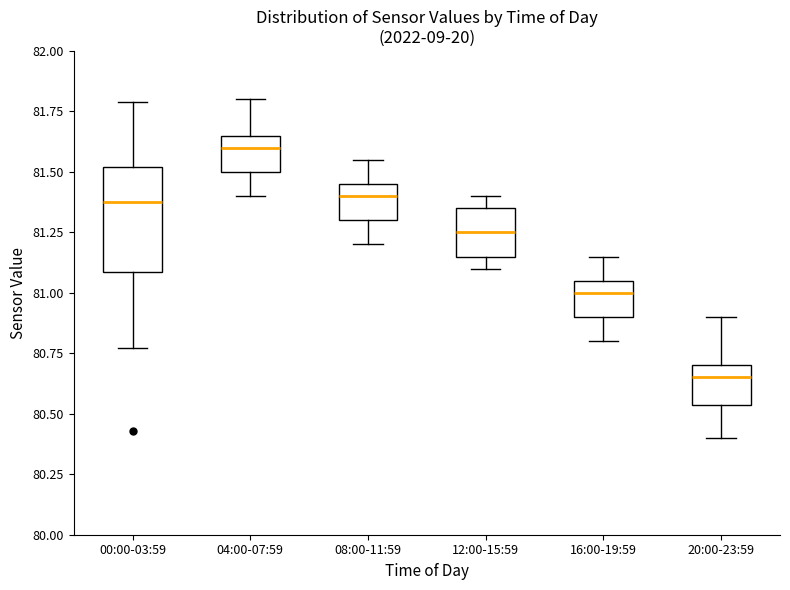

Which box is the tallest, from its lower edge to its upper edge?

00:00-03:59